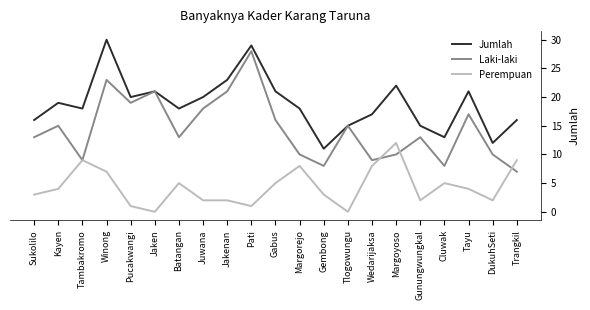

True or false: Perempuan and Jumlah cross at least once.

False